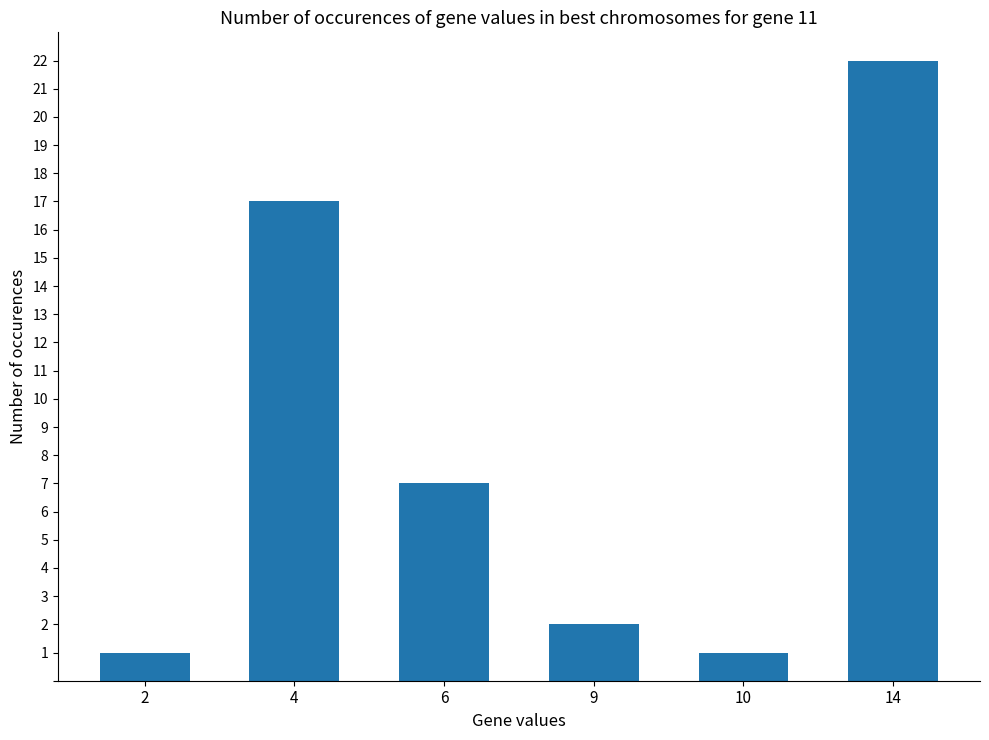

What is the sum of the values at 9 and 4?

19